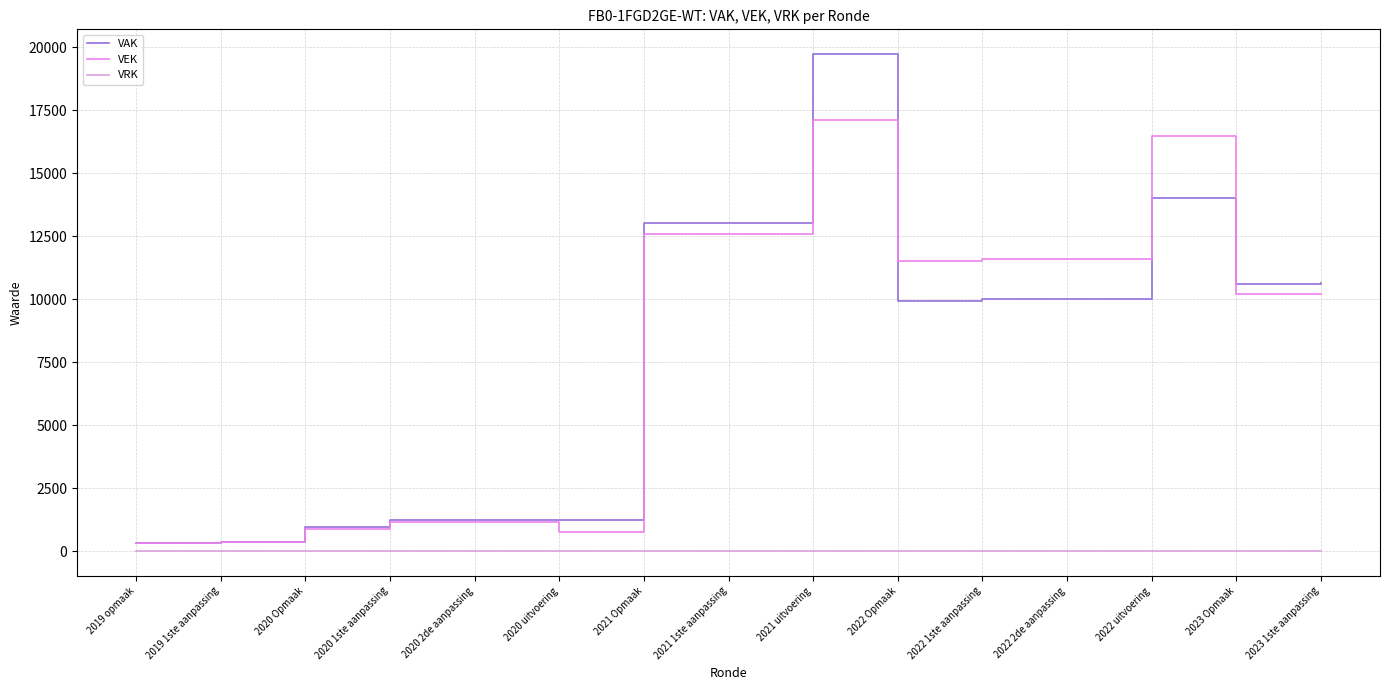

In VEK, how many points are lower than both neighbors (excluding endpoints)?

3